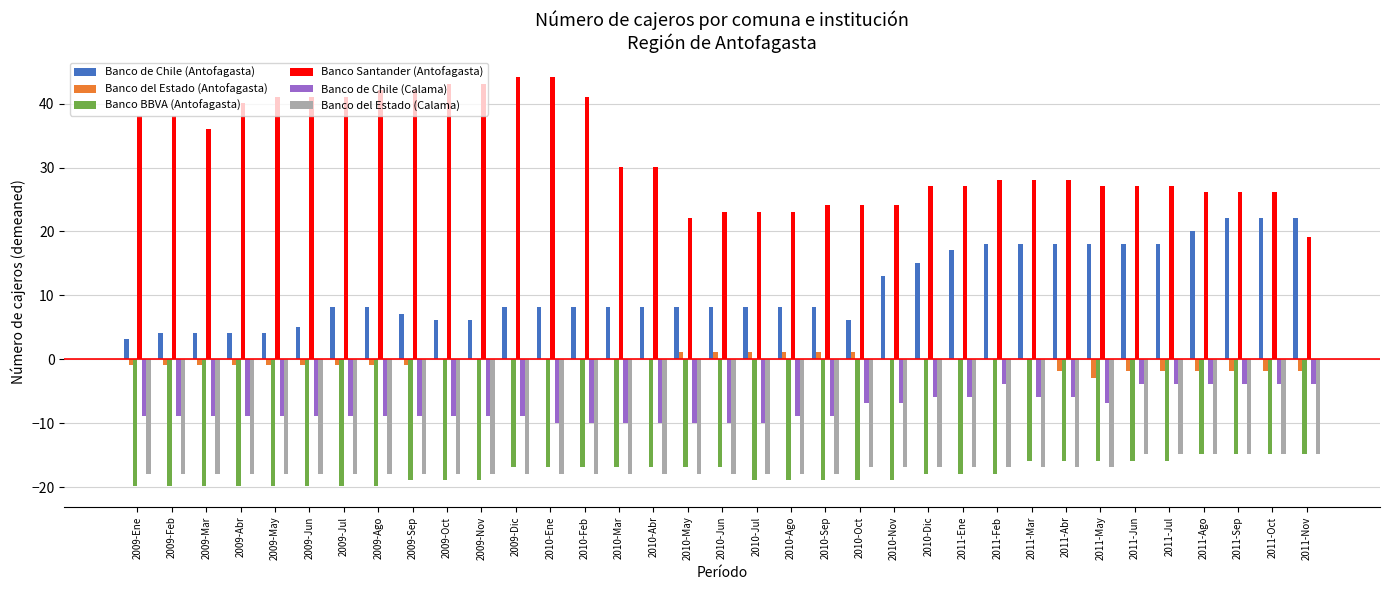

What is the maximum value shown in the chart?

44.1